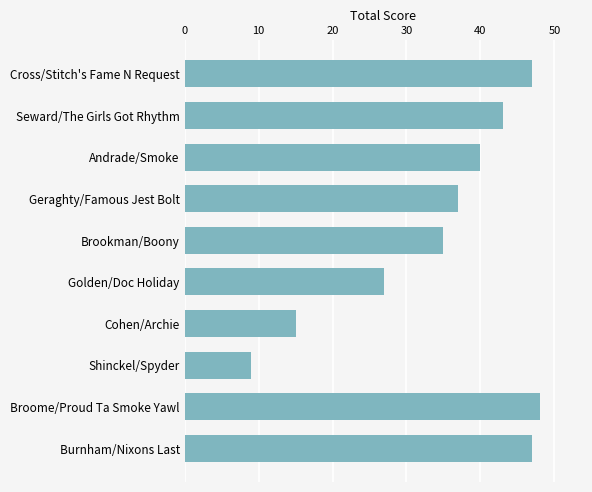

How many data points does each series have?

10